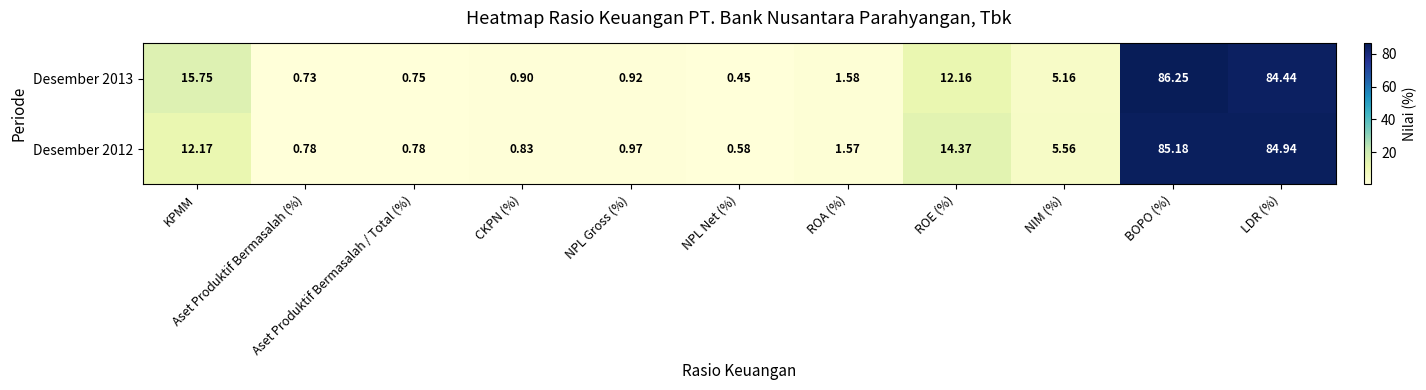

How many distinct data groups are displayed?

2